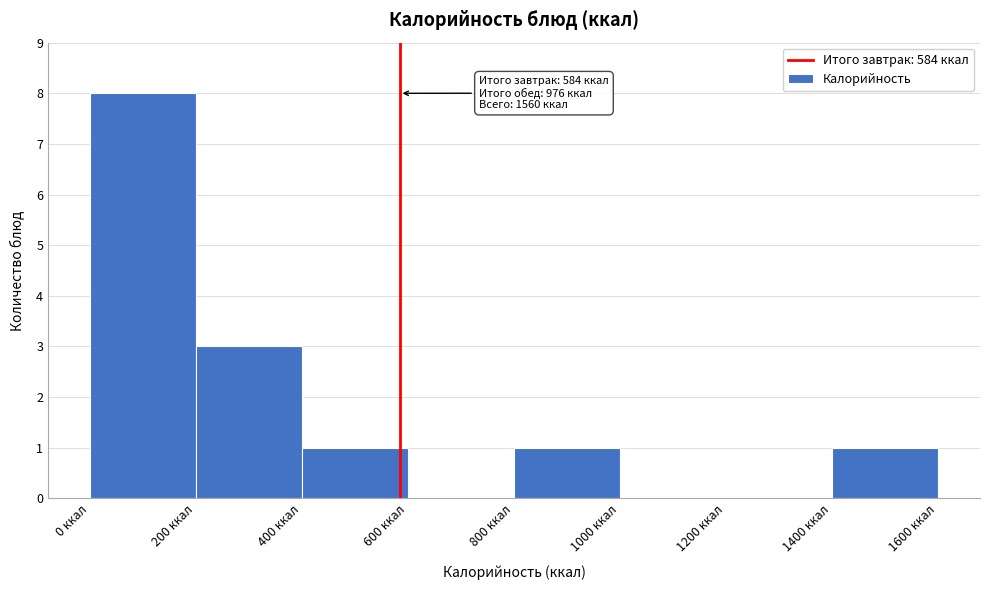

Which range on the x-axis has the tallest bar?

0 to 200